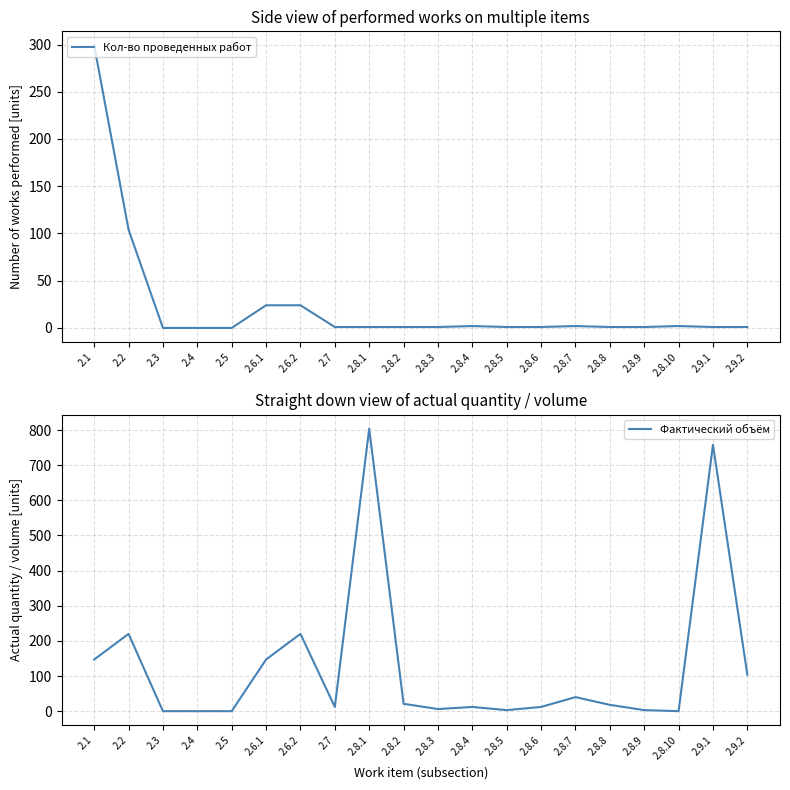

Which category has the highest value in the Кол-во проведенных работ series?

2.1